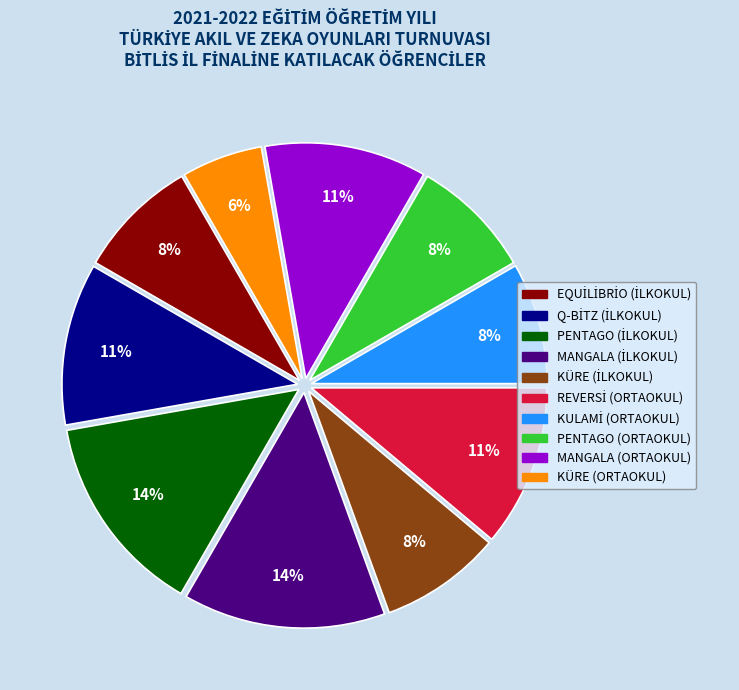

To the nearest percent, what percentage of the pie is KÜRE (ORTAOKUL)?

6%